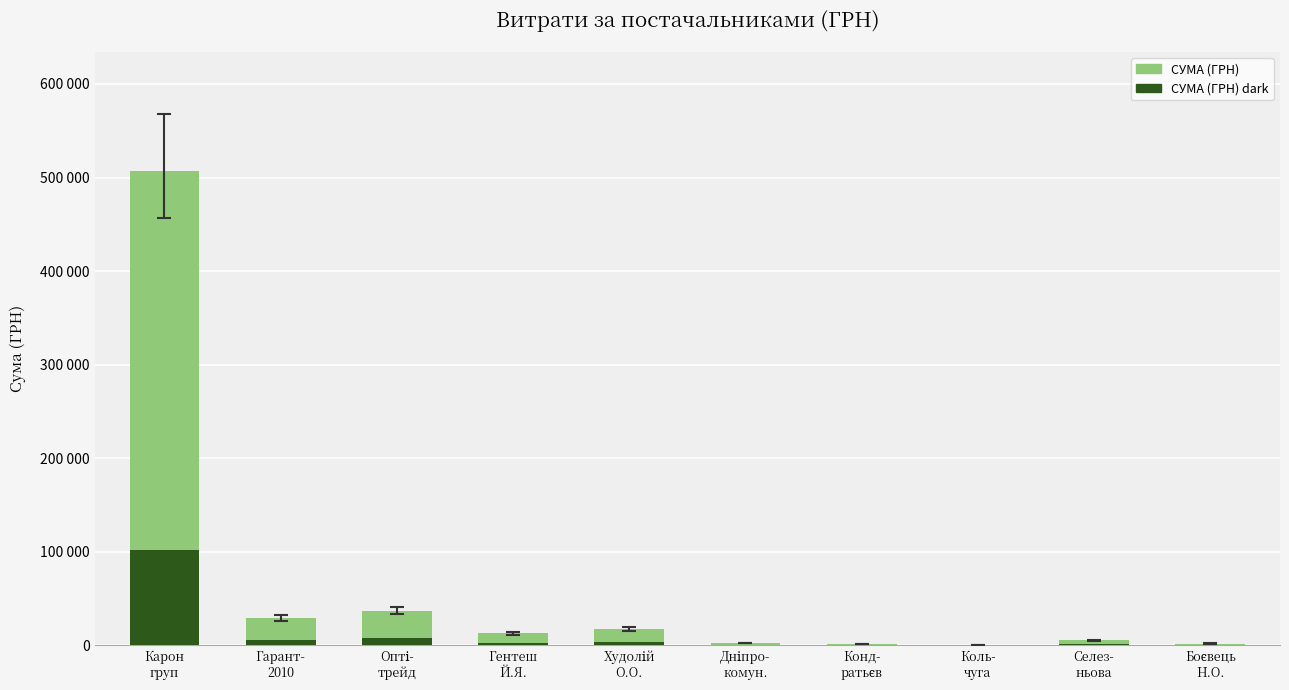

What is the difference between the highest and lowest values at Гарант-
2010?

23163.2